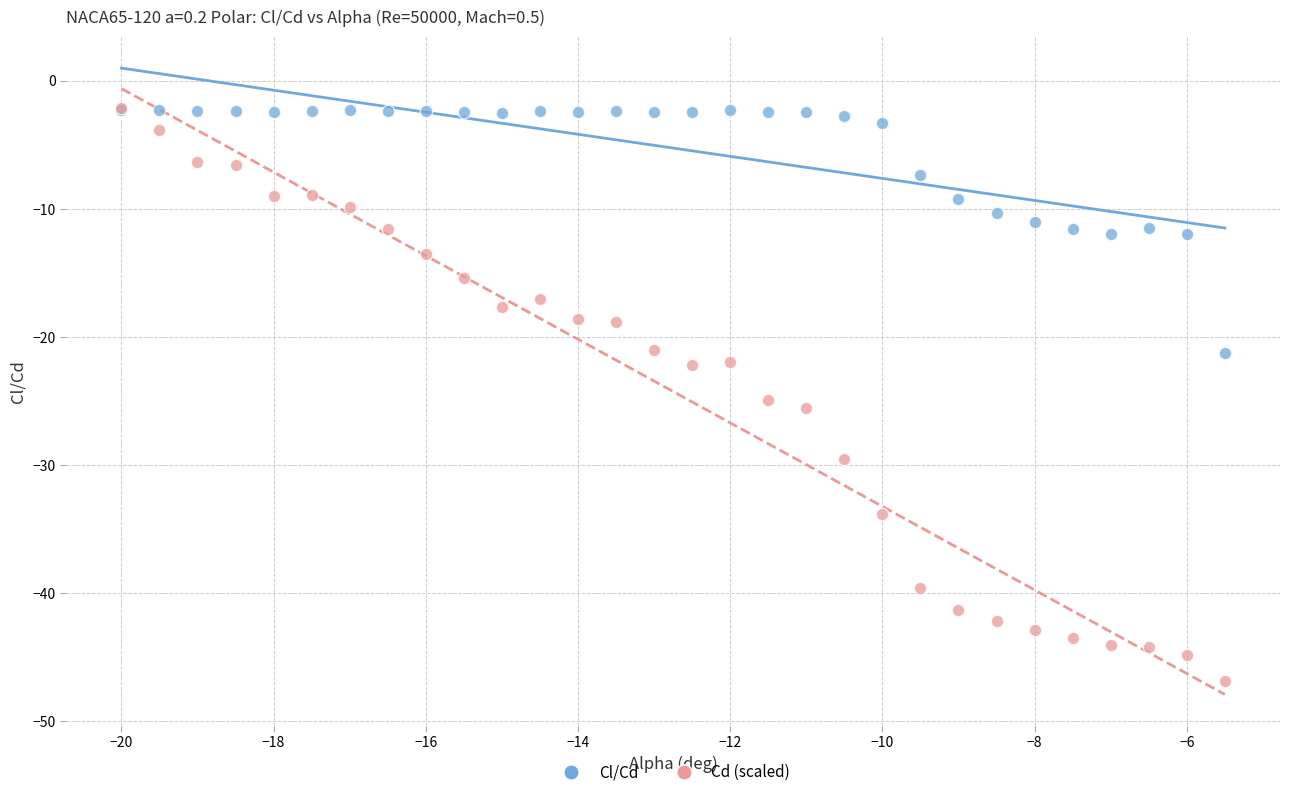

Across all series, what Y value is closest to -24?

-24.9